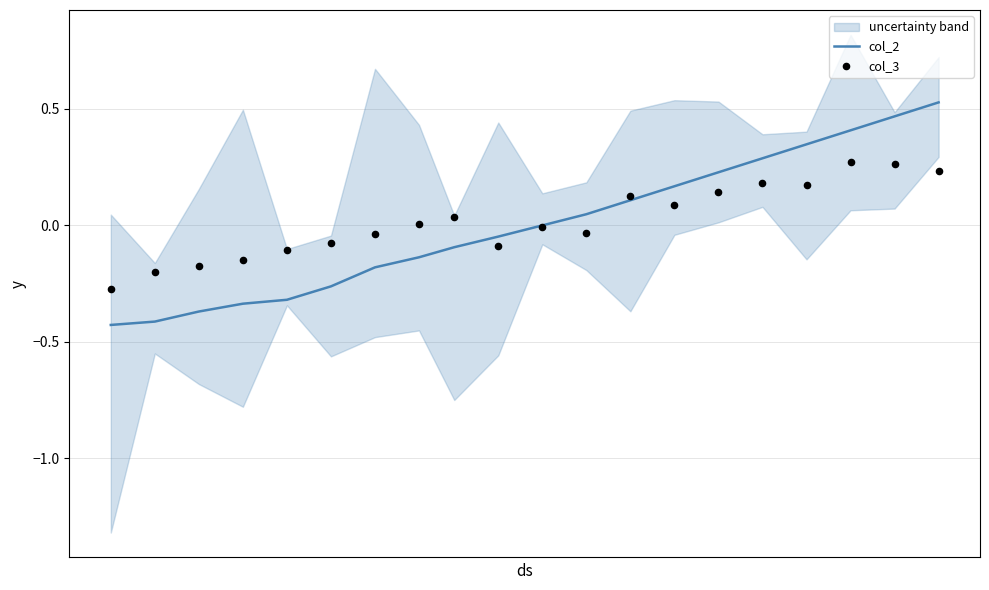

Which series contains the highest Y value?

col_2